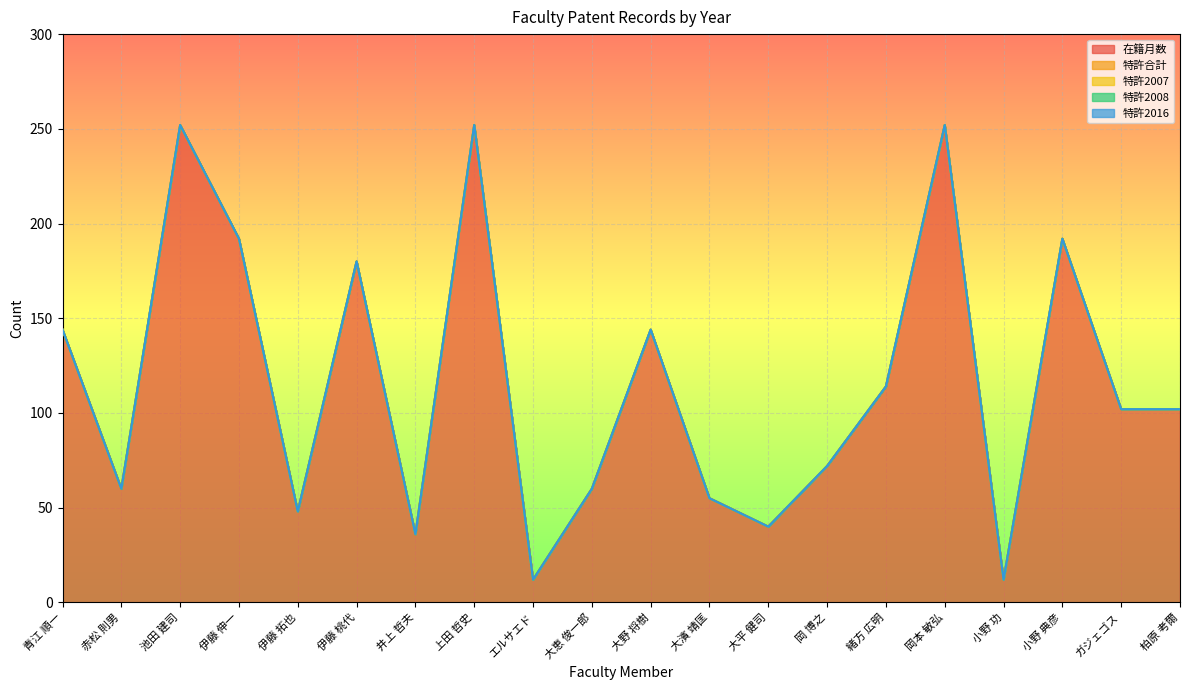

What is the spread (max minus min) of values at 大野 将樹?

144